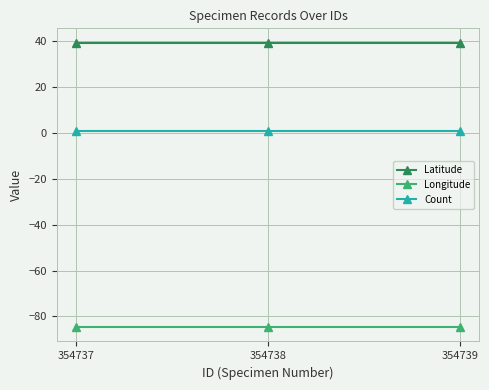

At how many categories does at least one series exceed 9?

3